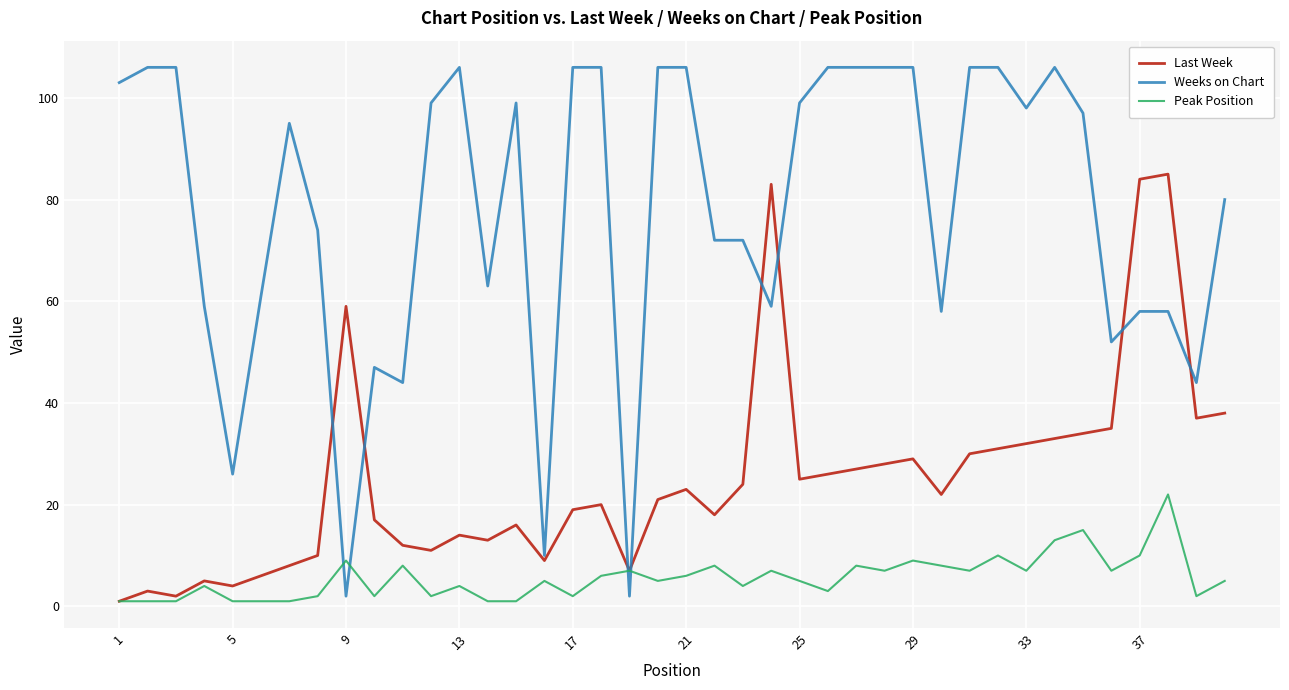

List the series in order of their peak value, highest first.

Weeks on Chart, Last Week, Peak Position